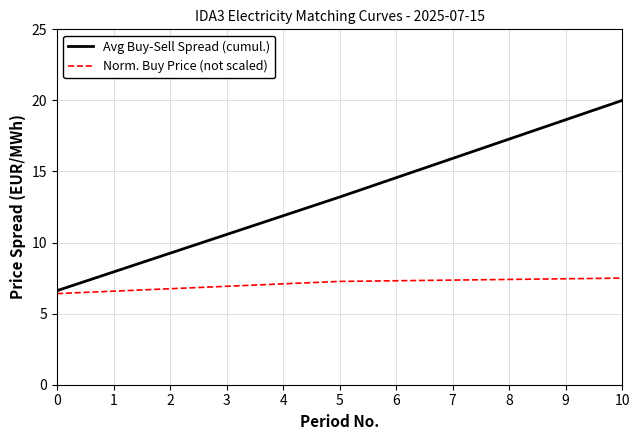

What is the lowest value of the Avg Buy-Sell Spread (cumul.) series?

6.6